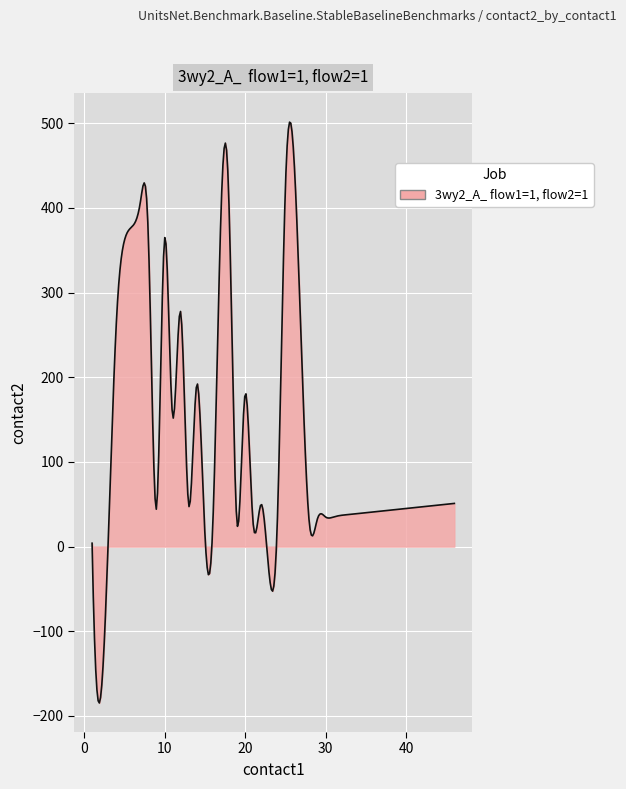

What is the minimum value shown in the chart?

-184.7